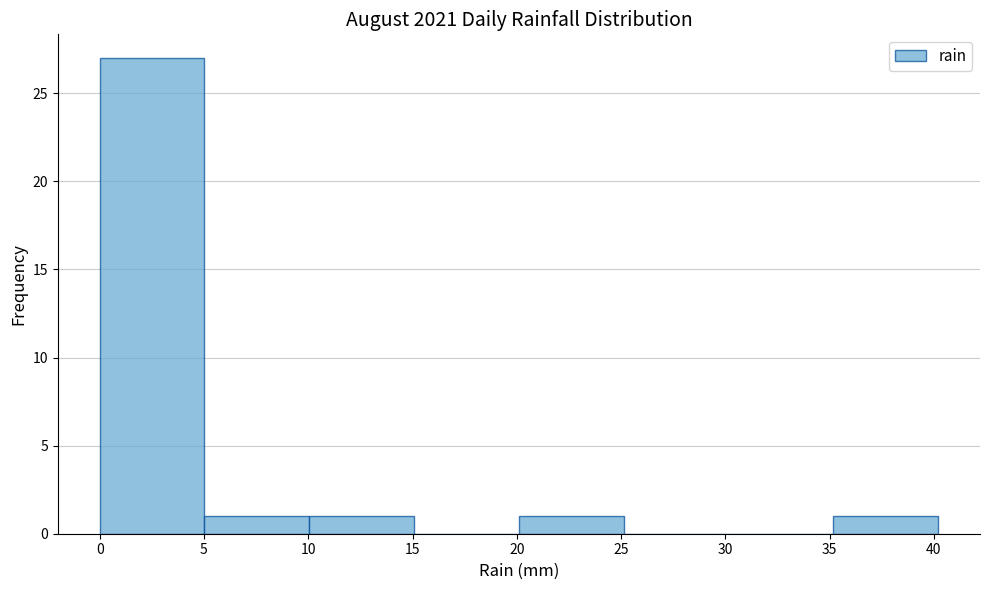

What is the height of the bar covering 35 to 40 on the x-axis? Neither the bar edges nor the heights are printed on the chart, so give them approximately, as read against the axes.

1